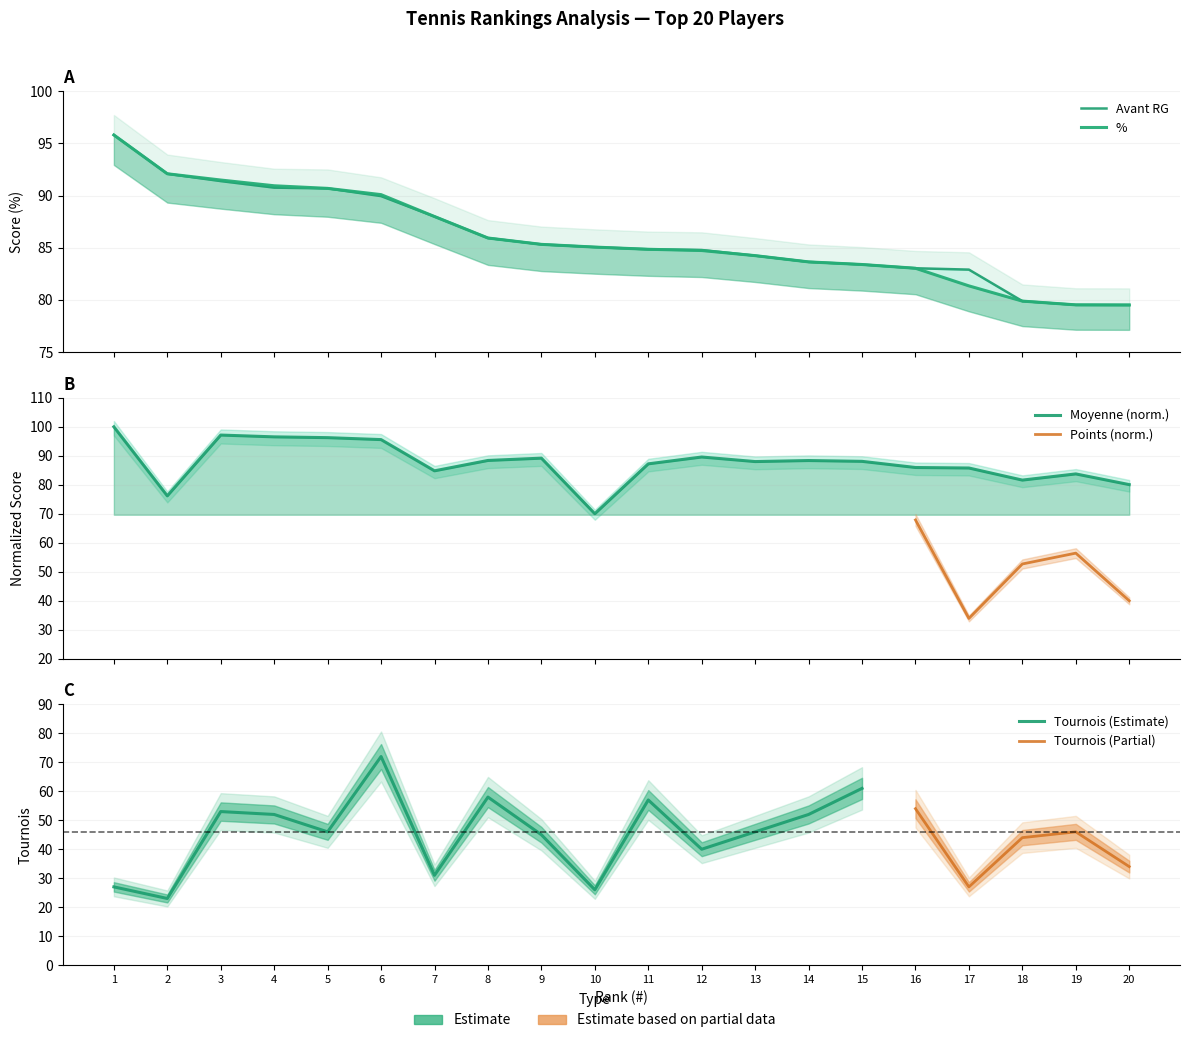

What is the greatest value displayed?

100.0